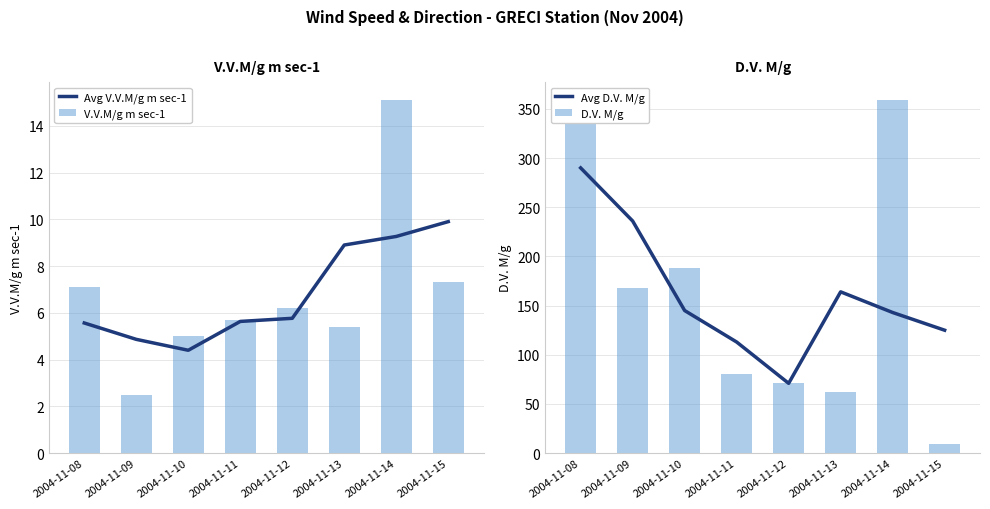

Is the value of V.V.M/g m sec-1 at 2004-11-15 greater than the value of Avg D.V. M/g at 2004-11-11?

No